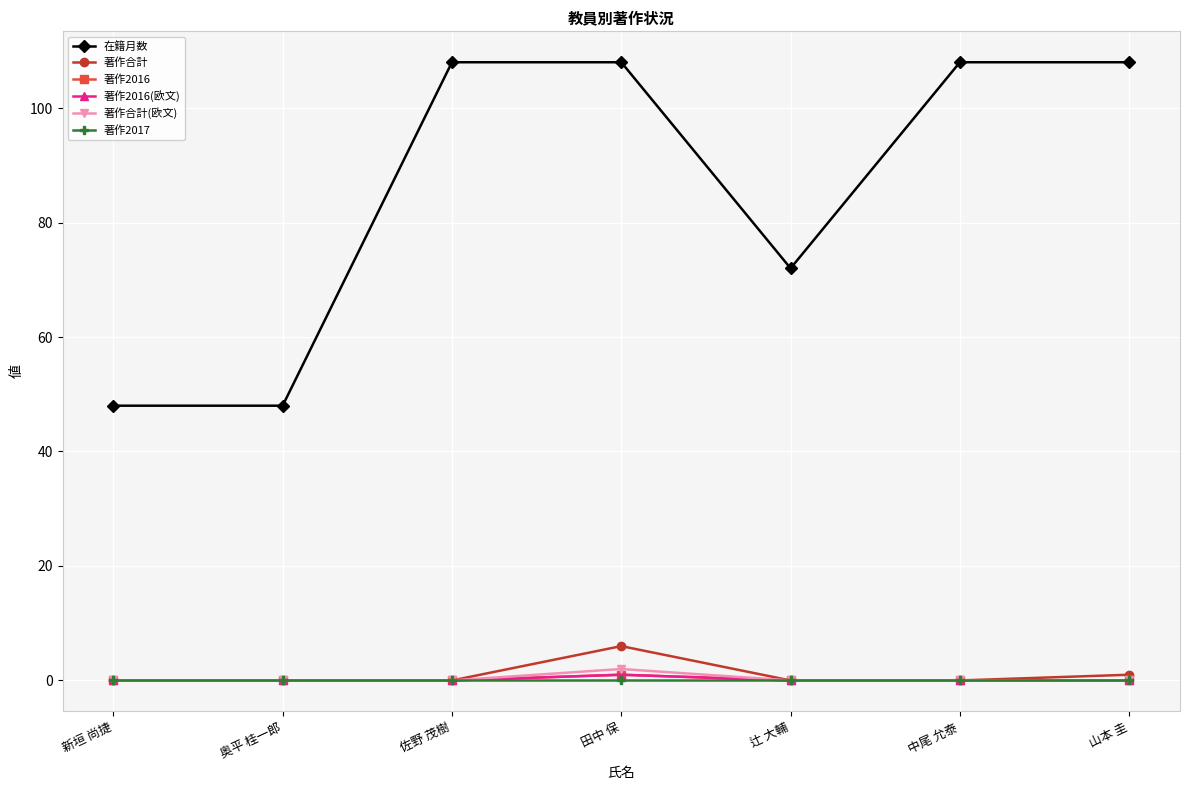

What is the greatest value displayed?

108